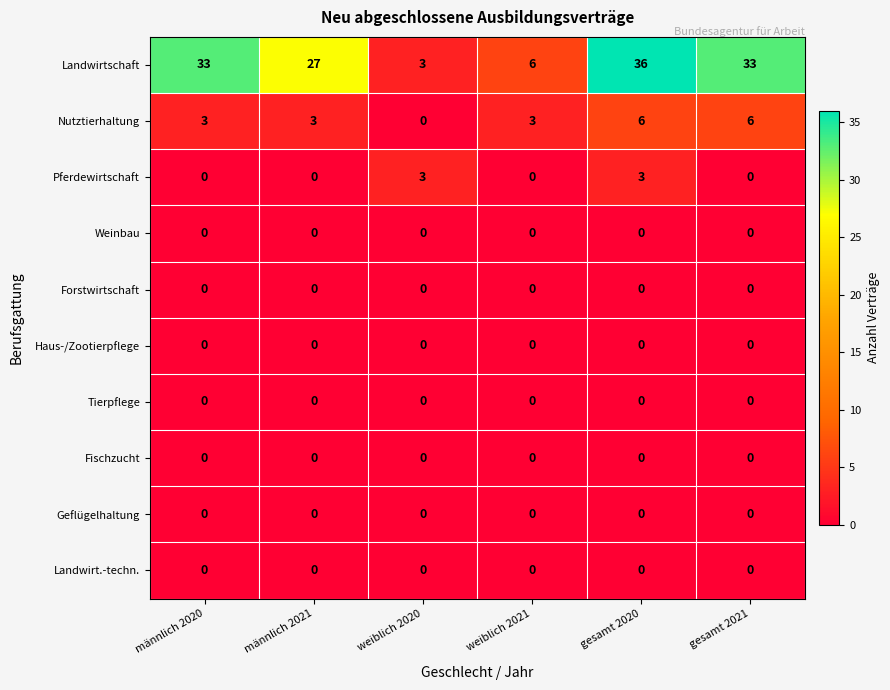

What is the maximum value shown in the chart?

36